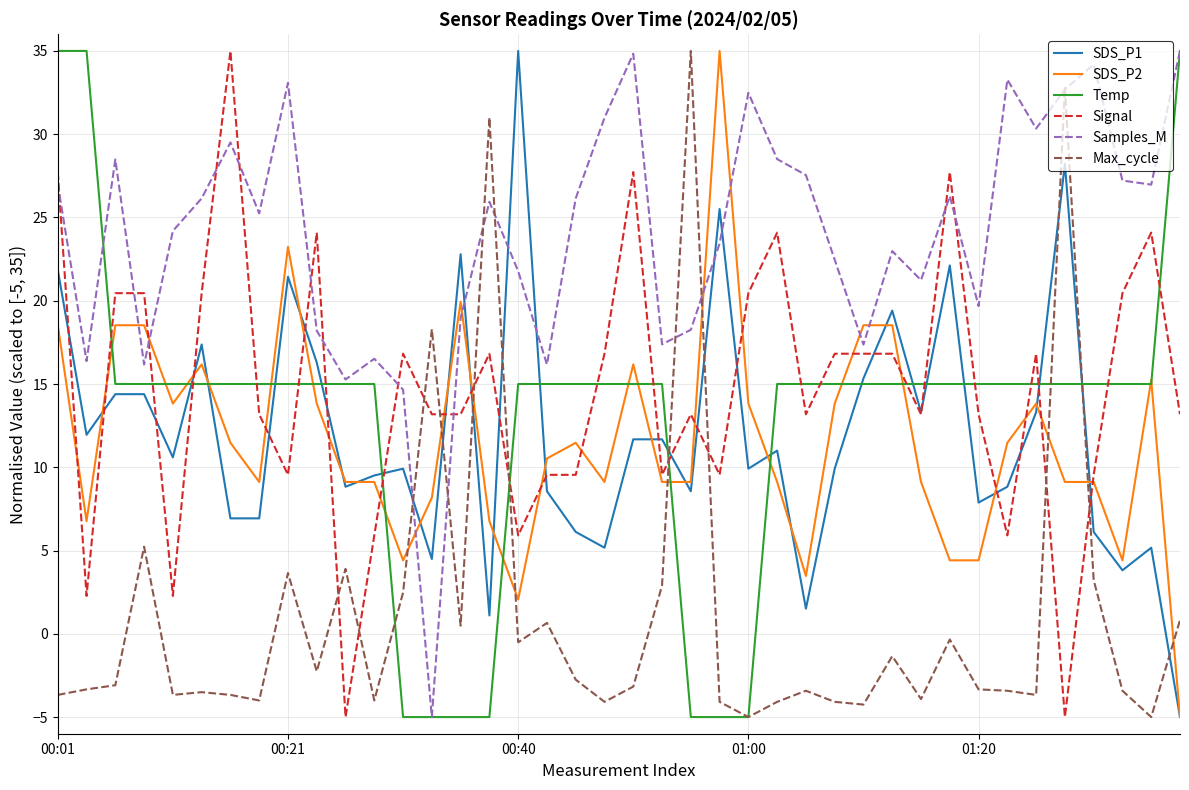

What is the smallest value displayed?

-5.0